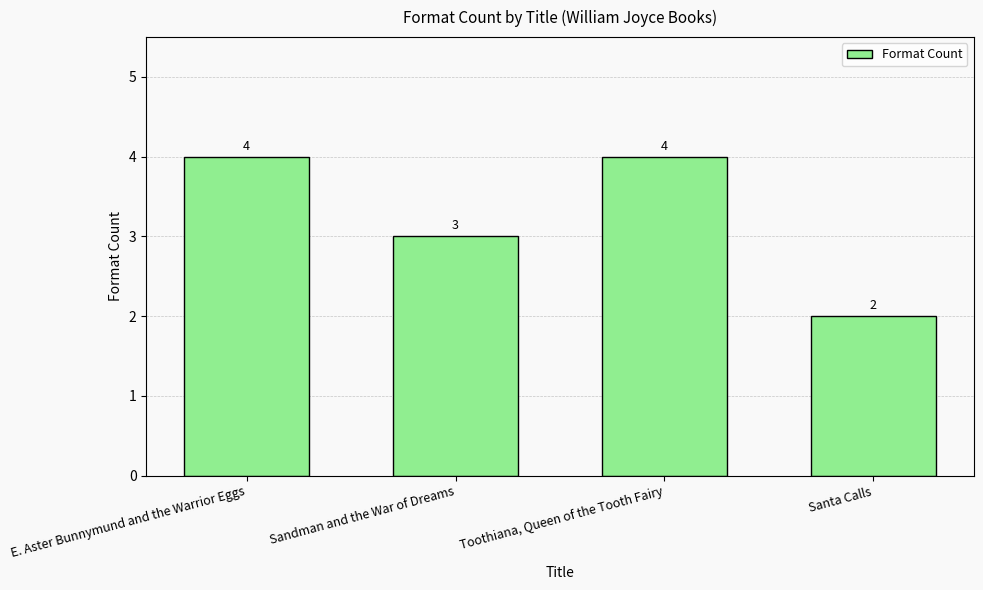

What is the value of the 2nd bar from the left?

3